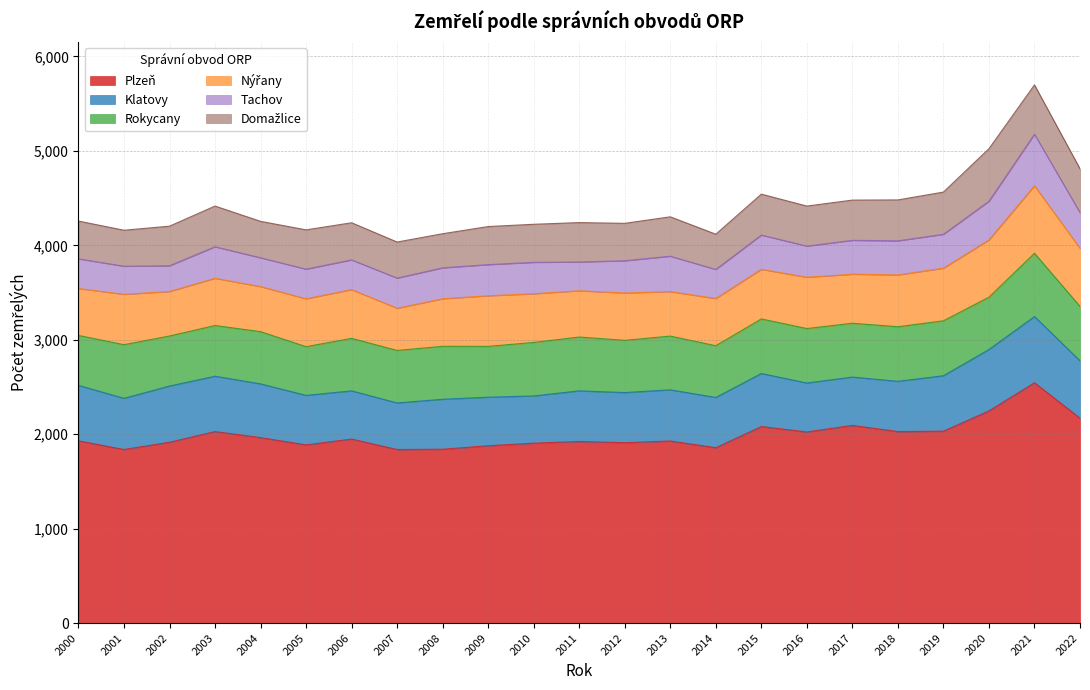

True or false: Klatovy and Plzeň intersect in this chart.

False